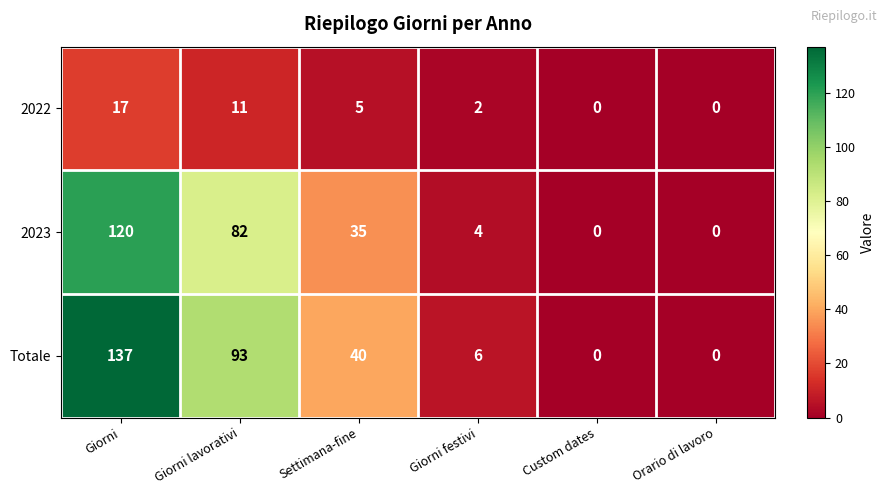

At which label does 2023 reach its peak?

Giorni